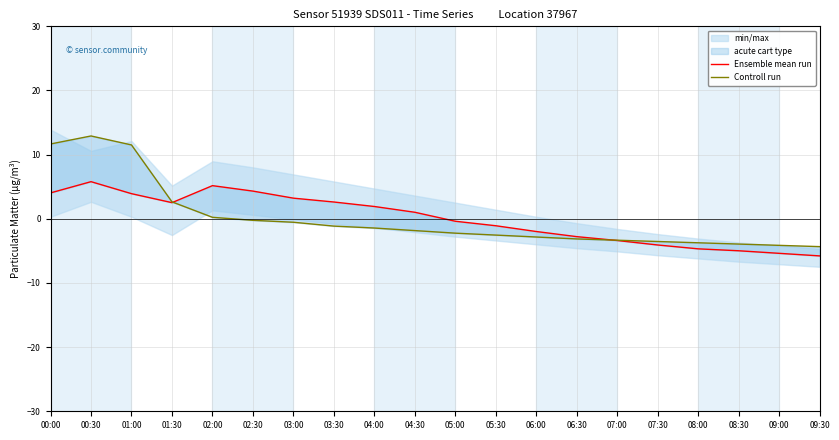

Does the chart have visible grid lines?

Yes